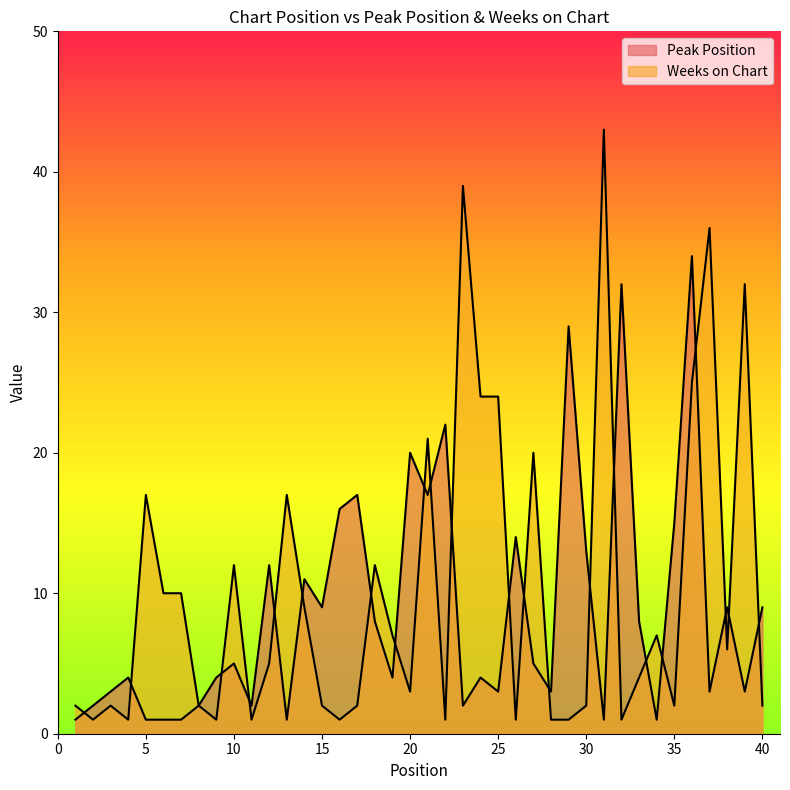

Between 14 and 16, which series saw the biggest shift?

Weeks on Chart